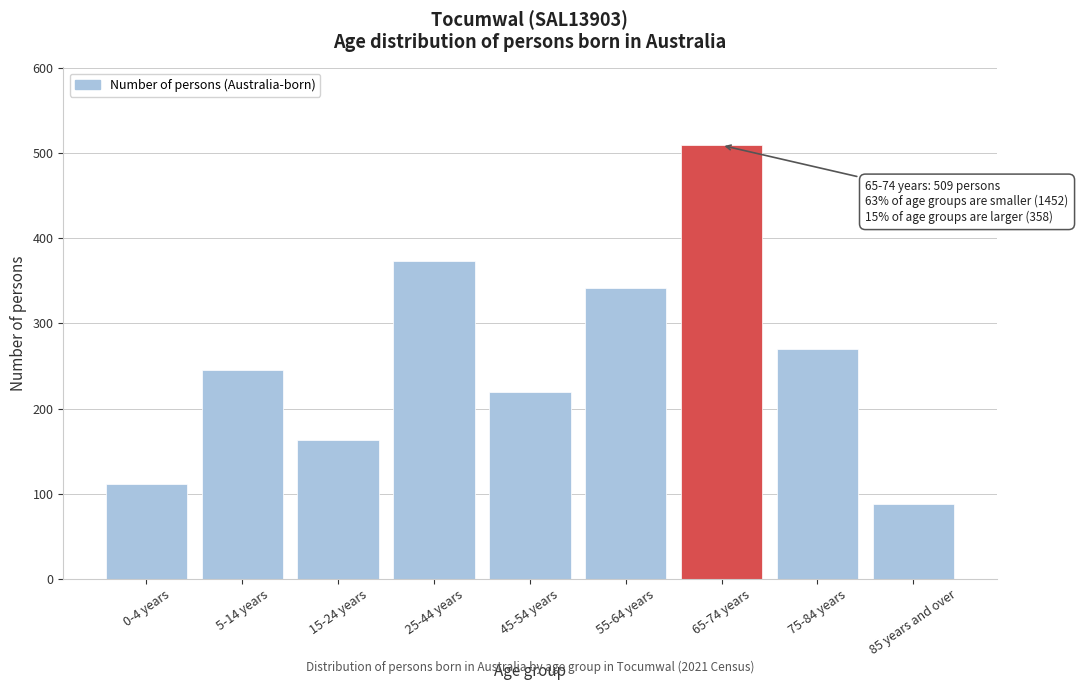

Reading left to right, list all the values displayed in this chart.

111	245	163	373	219	341	509	270	88